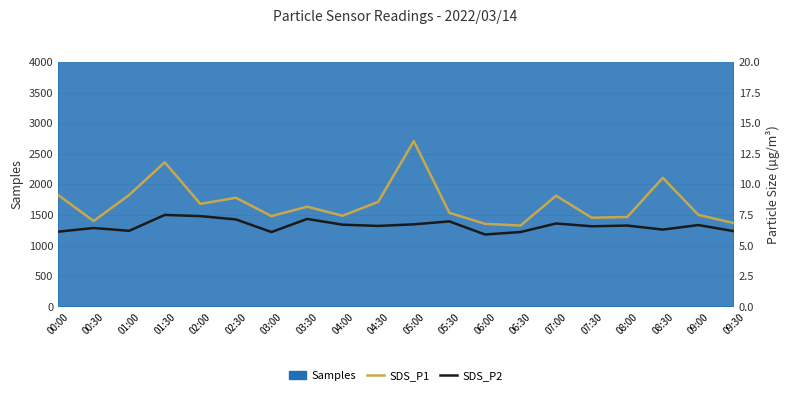

True or false: SDS_P2 and SDS_P1 intersect in this chart.

False